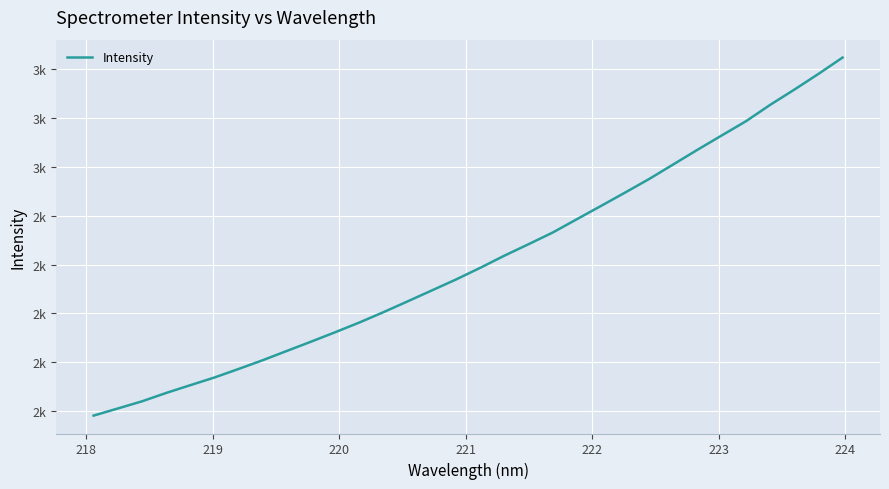

True or false: there are more than 1 points higher than both neighbors.

False